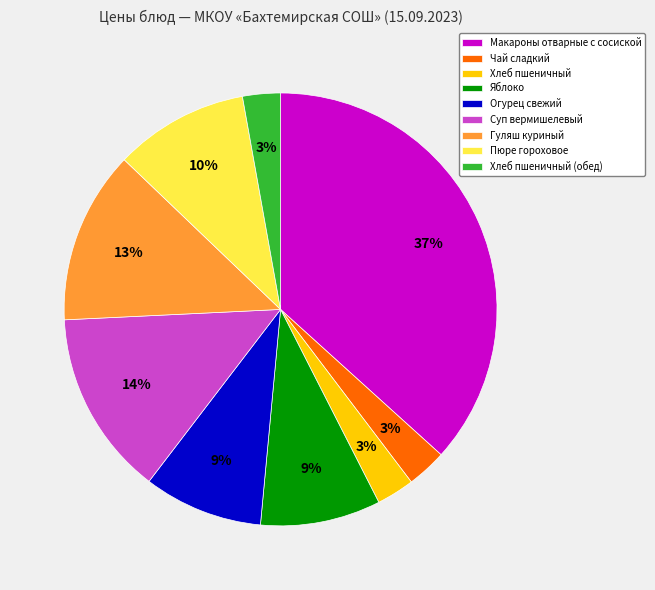

To the nearest percent, what percentage of the pie is Огурец свежий?

9%